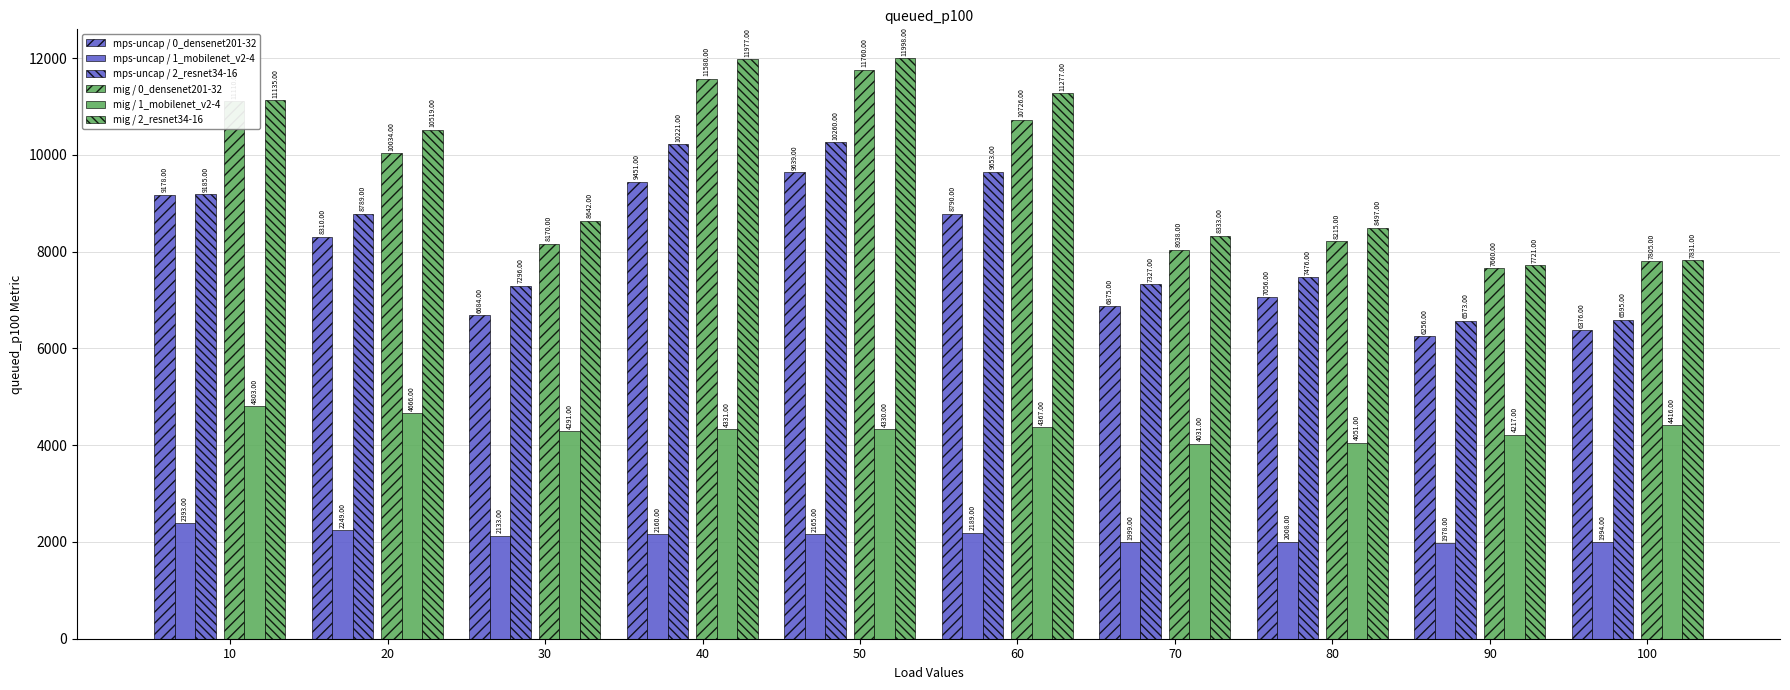

True or false: mps-uncap / 1_mobilenet_v2-4 has a value of 2008 at 80.

True